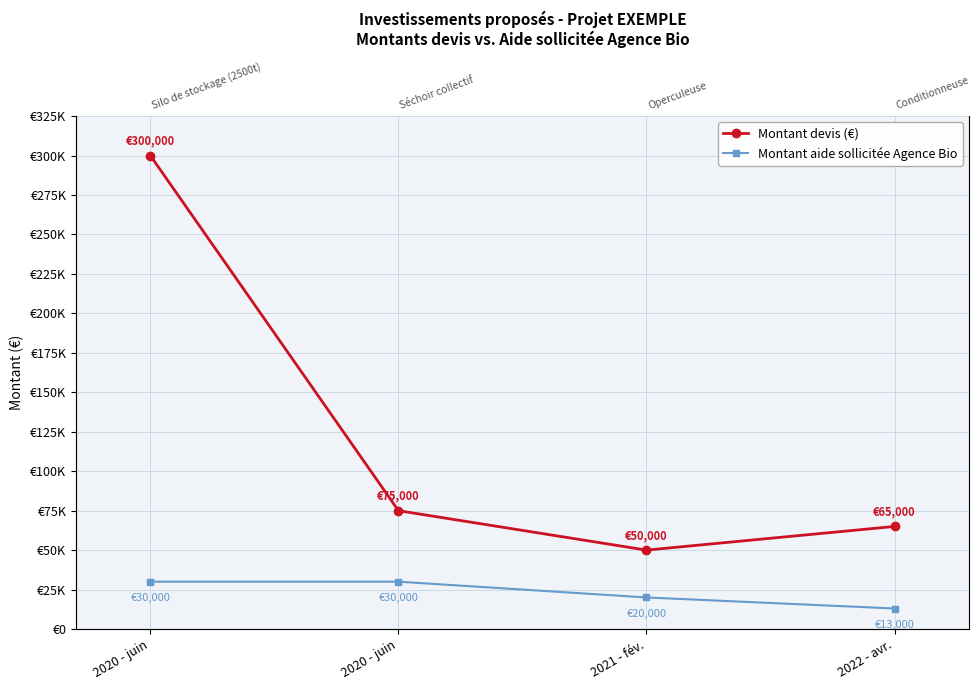

At which label does Montant devis (€) reach its peak?

2020 - juin